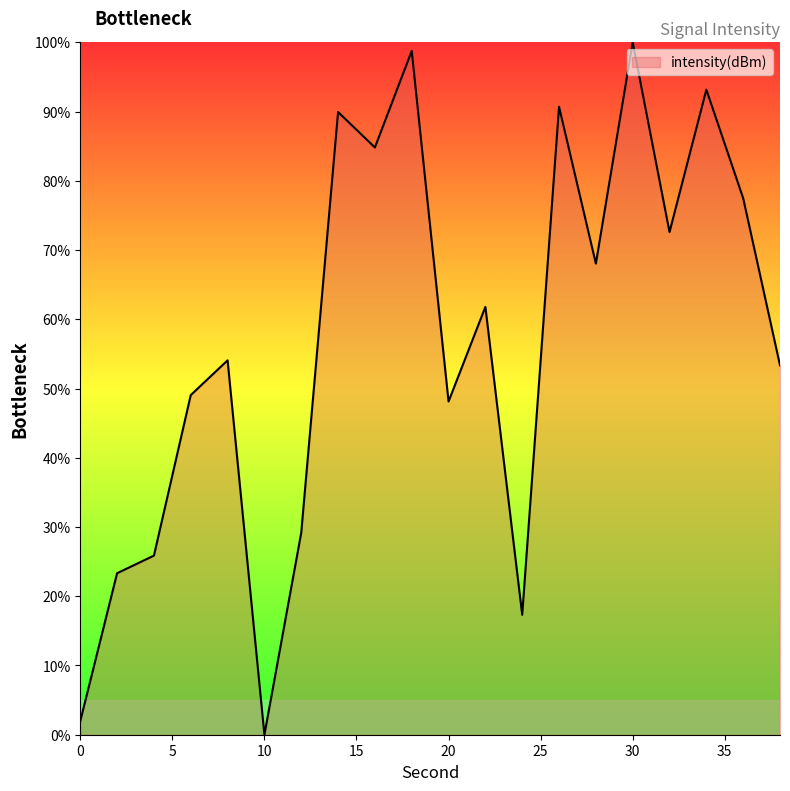

What is the difference between the maximum and minimum values?

100.0